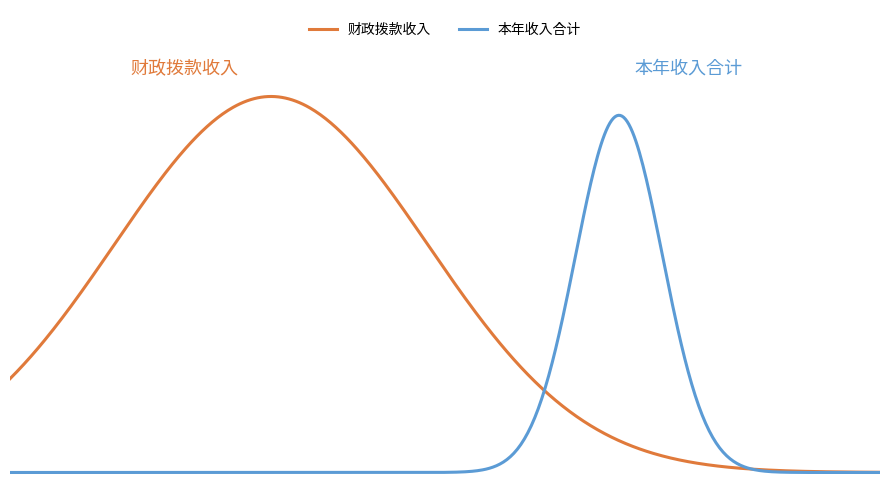

True or false: 本年收入合计 has more than 2 points higher than both neighbors.

False